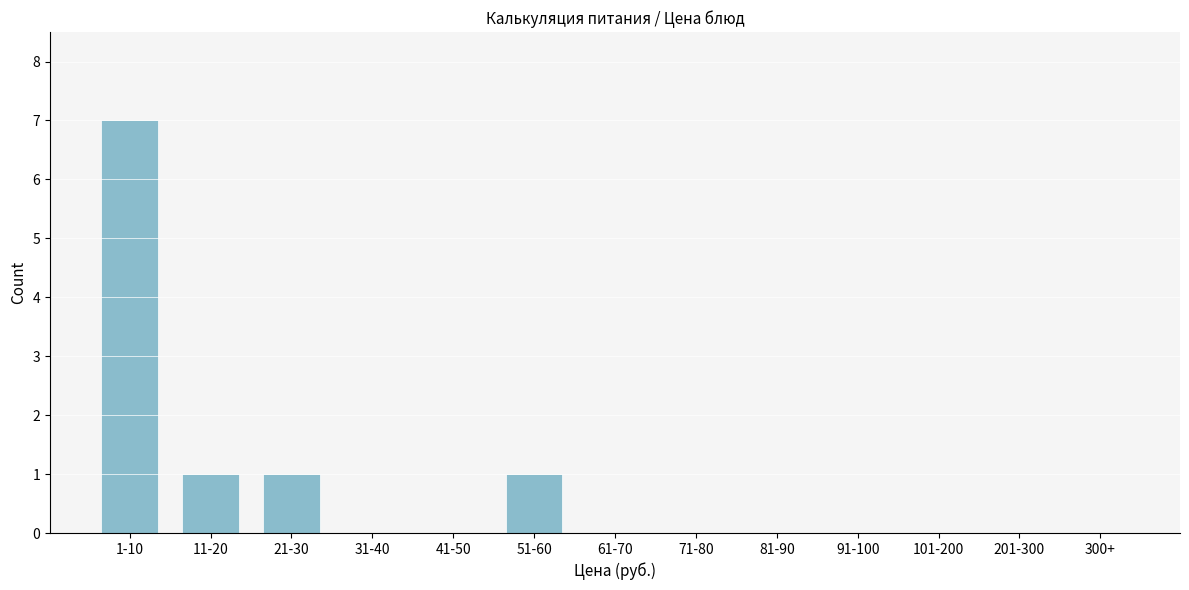

Reading left to right, list all the values displayed in this chart.

1-10=7	11-20=1	21-30=1	31-40=0	41-50=0	51-60=1	61-70=0	71-80=0	81-90=0	91-100=0	101-200=0	201-300=0	300+=0